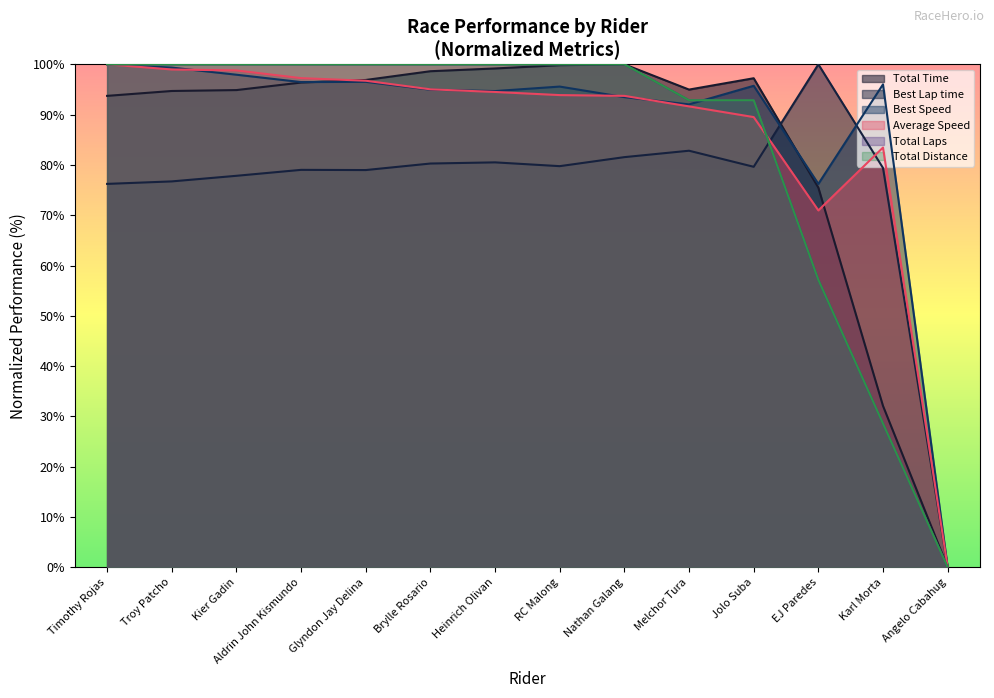

Does the chart display data point markers on the line(s)?

No